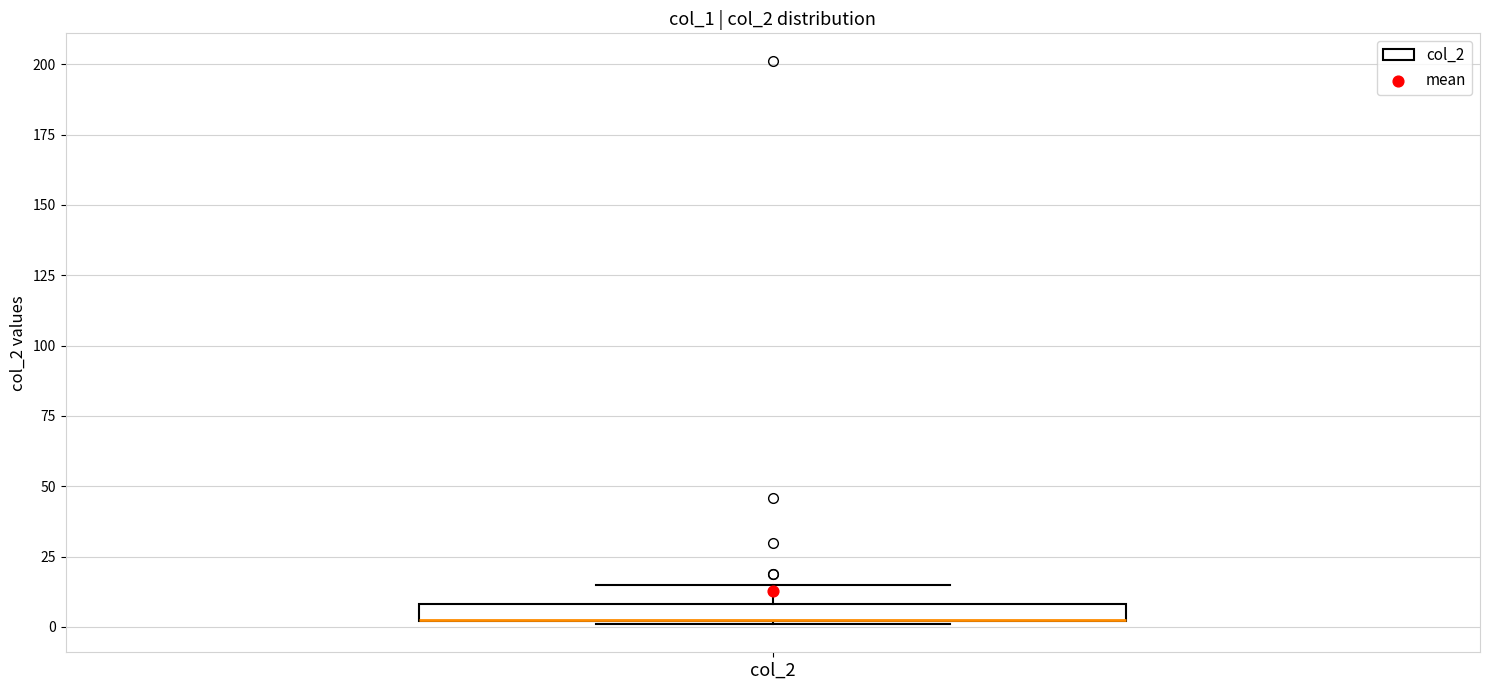

Where is the lower edge of the box for col_2 on the y-axis? The values are not printed on the chart, so give them approximately, as read against the axis.

0